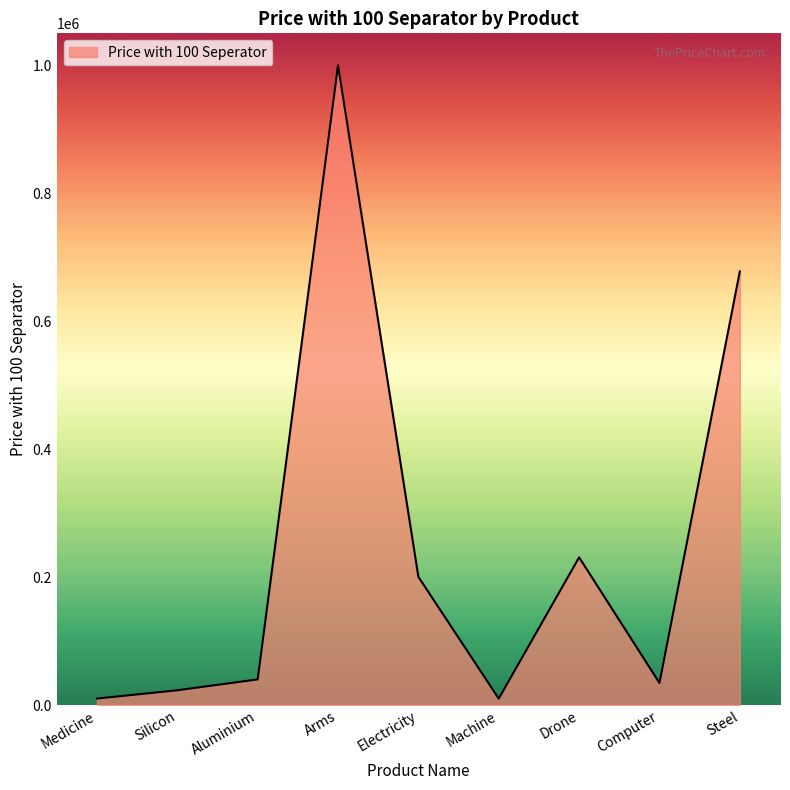

The chart shows a value of 172605 at Steel. True or false?

False